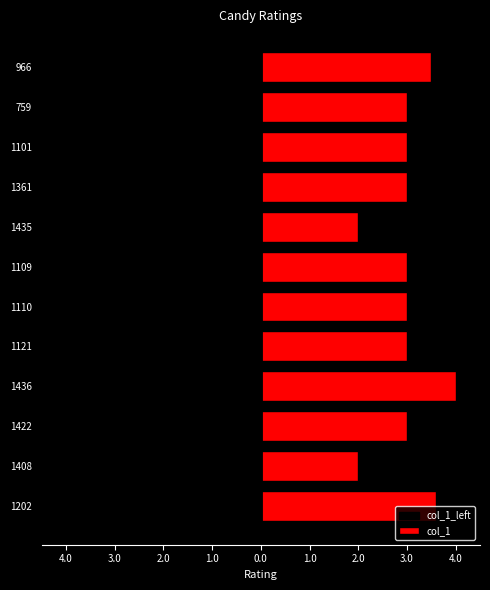

Is it true that col_1_left equals -3.0 at 1101?

True